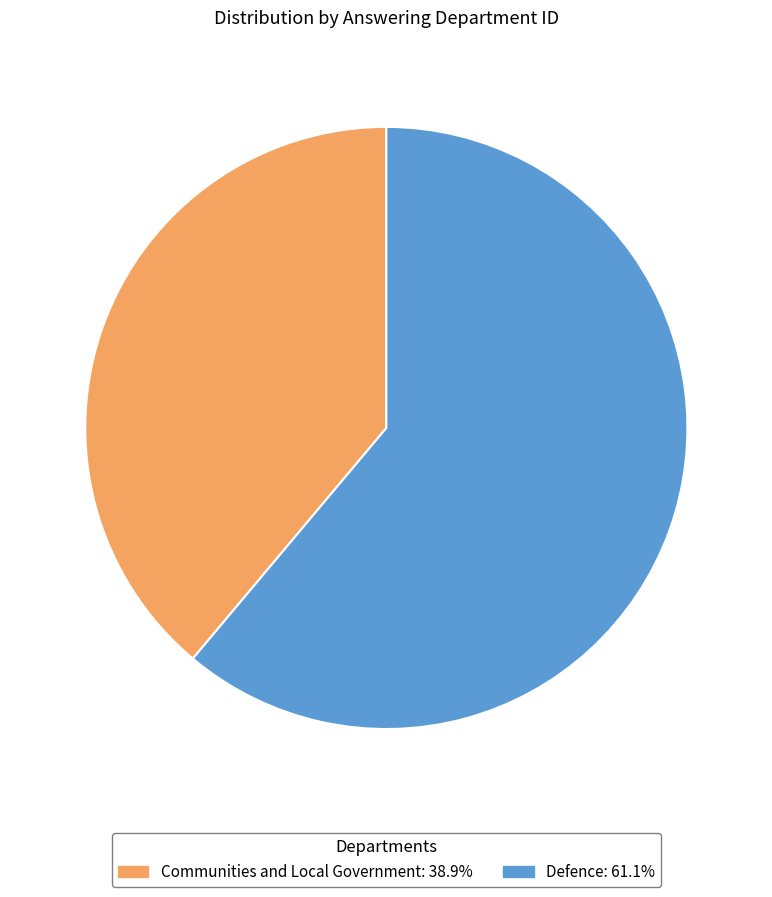

Which slice is the largest?

Defence